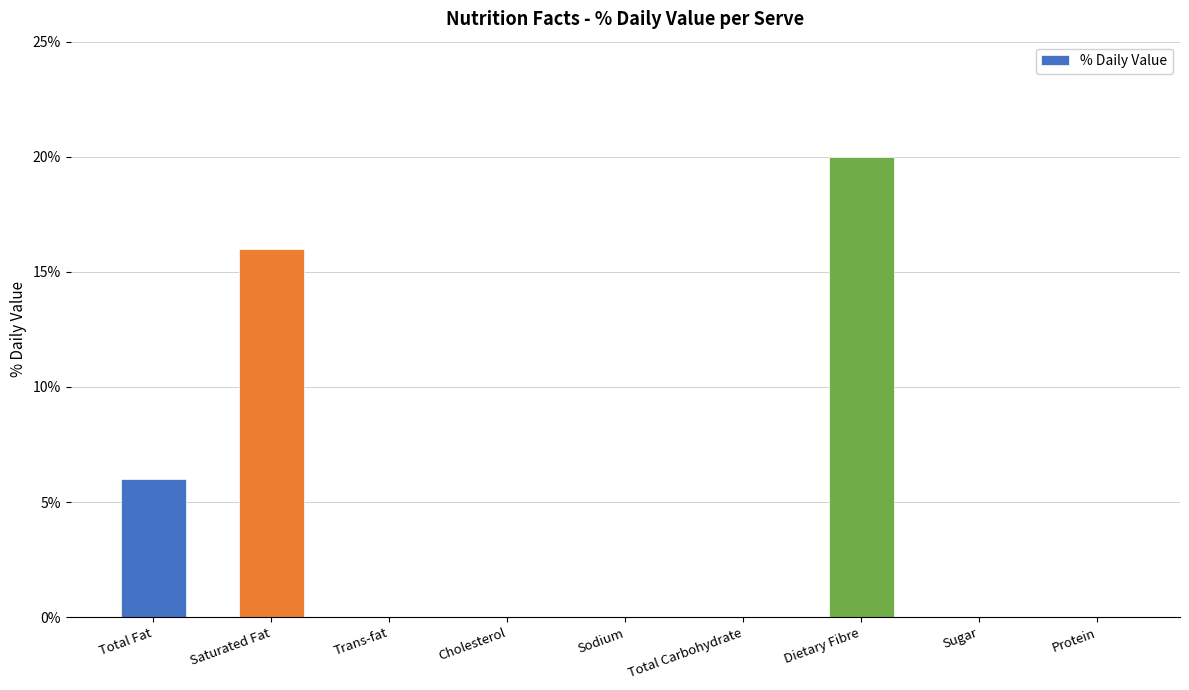

Rank the categories by value from lowest to highest.

Trans-fat, Cholesterol, Sodium, Total Carbohydrate, Protein, Sugar, Total Fat, Saturated Fat, Dietary Fibre